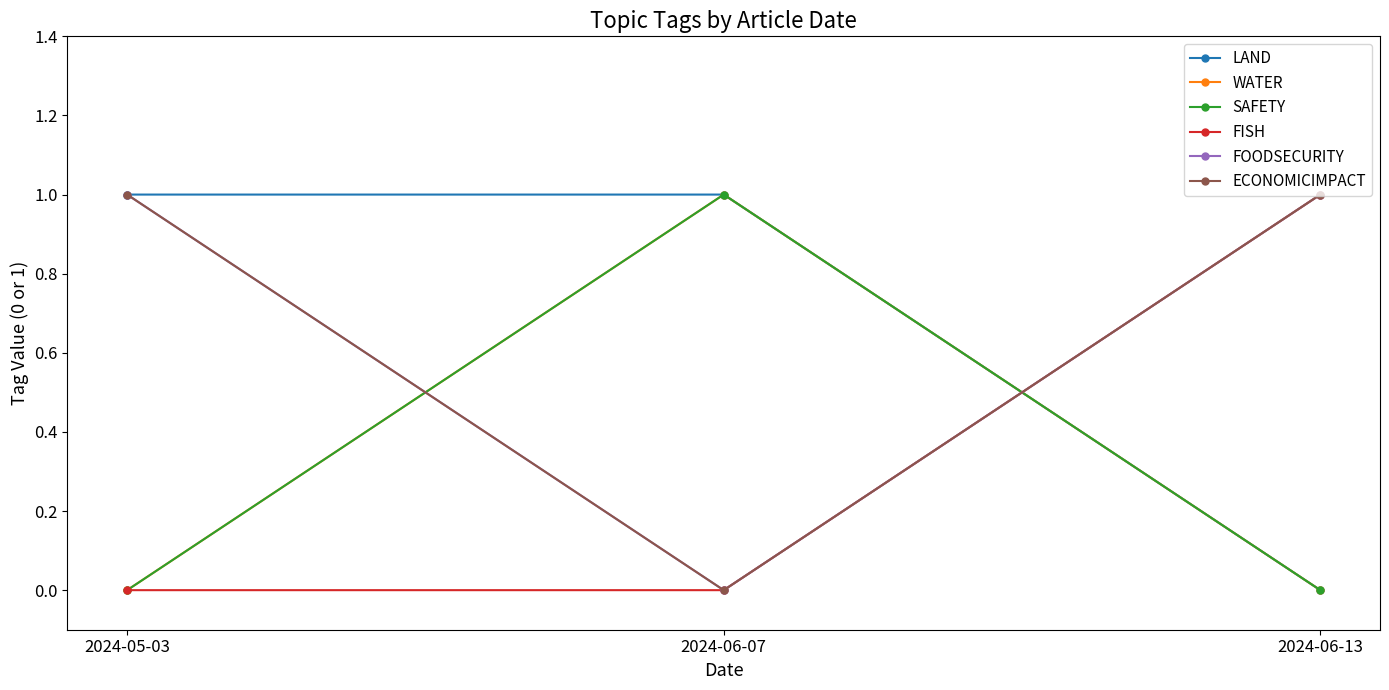

What is the label of the 1st point from the right?

2024-06-13